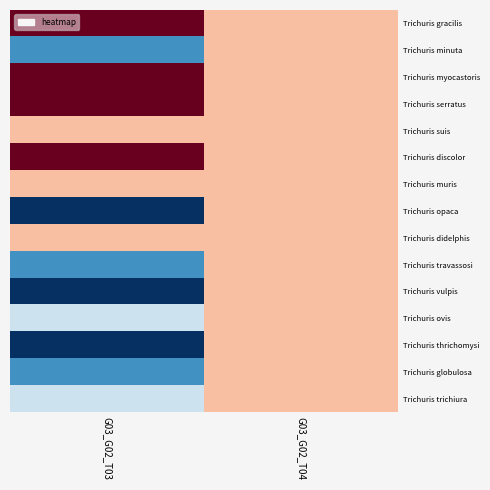

Reading right to left, what are all the values shown in this chart?

Trichuris gracilis: G03_G02_T04=237591	G03_G02_T03=268599
Trichuris minuta: G03_G02_T04=237591	G03_G02_T03=174775
Trichuris myocastoris: G03_G02_T04=237591	G03_G02_T03=269003
Trichuris serratus: G03_G02_T04=237591	G03_G02_T03=269028
Trichuris suis: G03_G02_T04=237591	G03_G02_T03=237584
Trichuris discolor: G03_G02_T04=237591	G03_G02_T03=268610
Trichuris muris: G03_G02_T04=237591	G03_G02_T03=237425
Trichuris opaca: G03_G02_T04=237591	G03_G02_T03=143047
Trichuris didelphis: G03_G02_T04=237591	G03_G02_T03=237593
Trichuris travassosi: G03_G02_T04=237591	G03_G02_T03=174791
Trichuris vulpis: G03_G02_T04=237591	G03_G02_T03=143481
Trichuris ovis: G03_G02_T04=237591	G03_G02_T03=206710
Trichuris thrichomysi: G03_G02_T04=237591	G03_G02_T03=143035
Trichuris globulosa: G03_G02_T04=237591	G03_G02_T03=174773
Trichuris trichiura: G03_G02_T04=237591	G03_G02_T03=206737